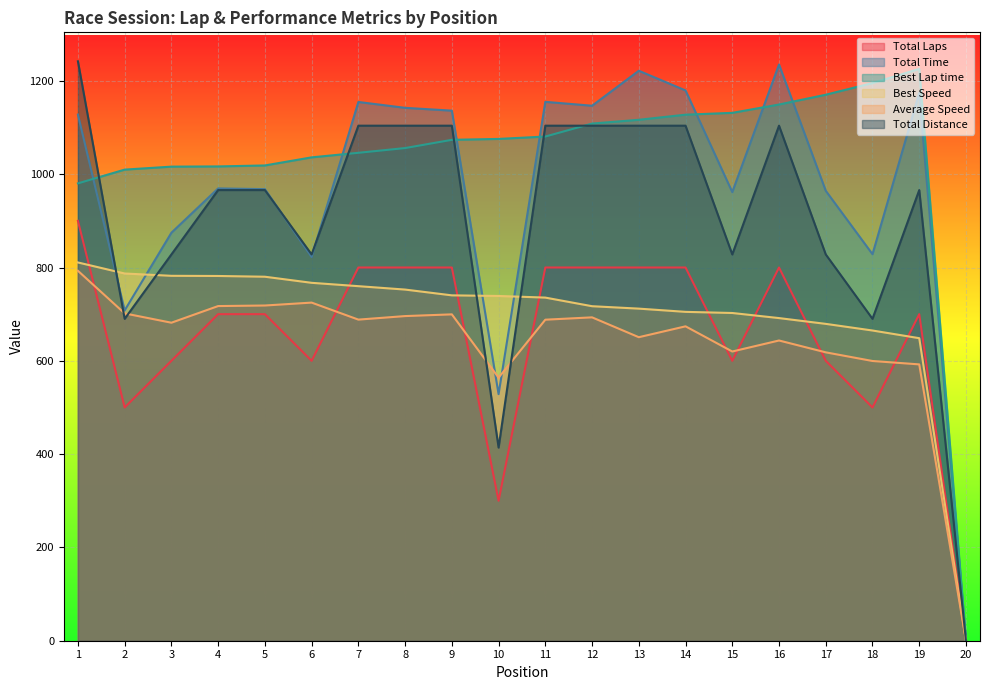

List the series in order of their peak value, highest first.

Total Distance, Total Time, Best Lap time, Total Laps, Best Speed, Average Speed